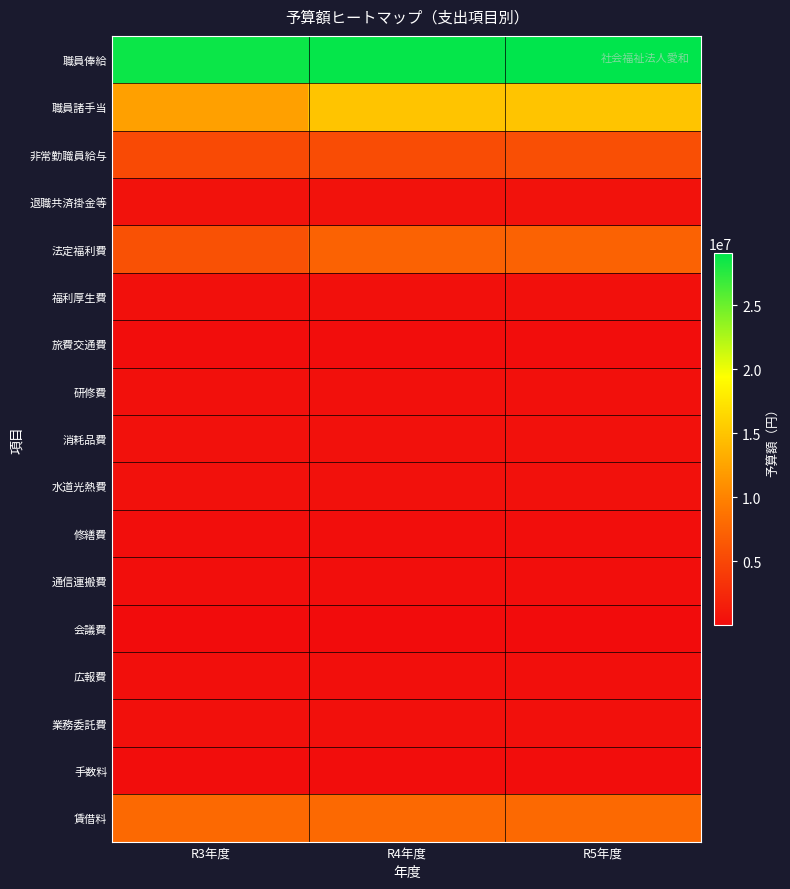

Which series has the largest range (max minus min)?

職員諸手当